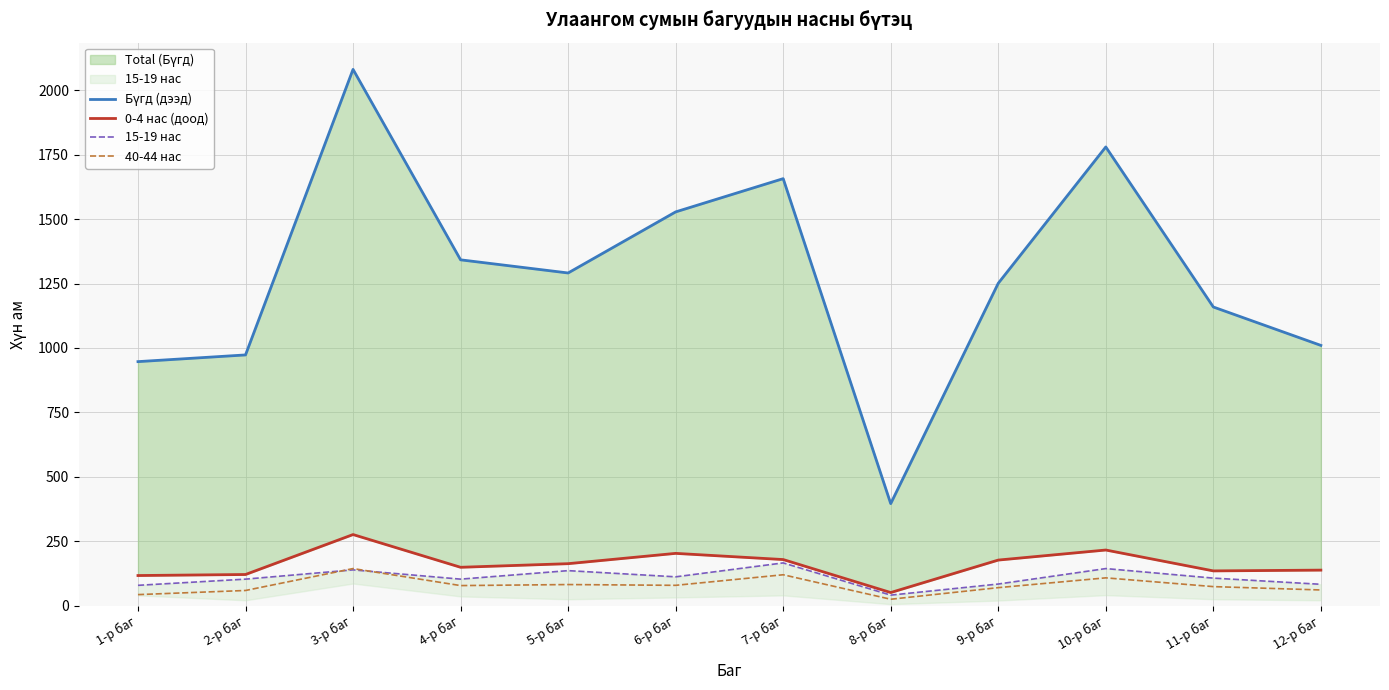

Where is the first local maximum for 40-44 нас?

3-р баг